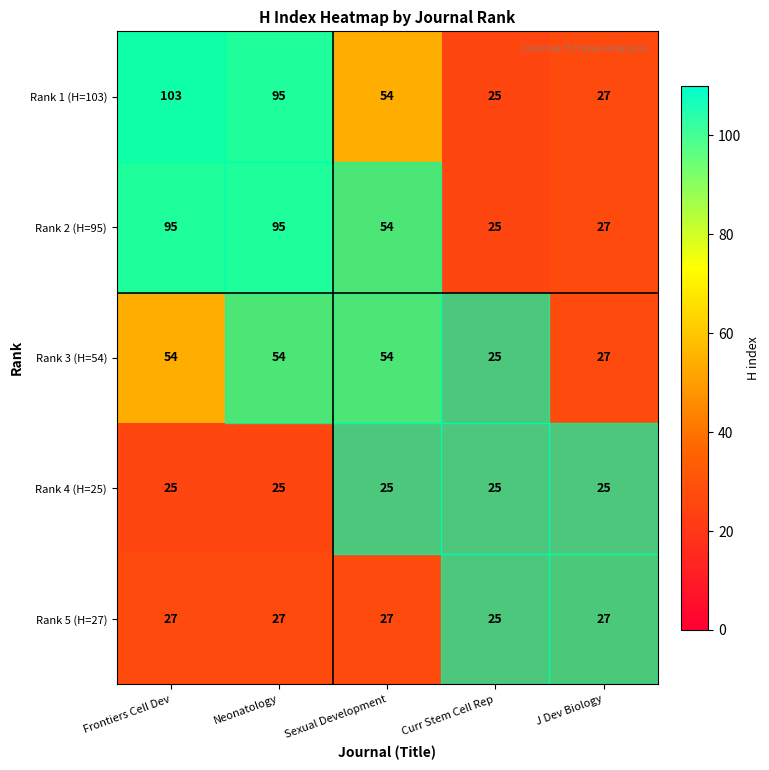

What is the difference between the second highest and minimum values in the Rank 1 (H=103) series?

70